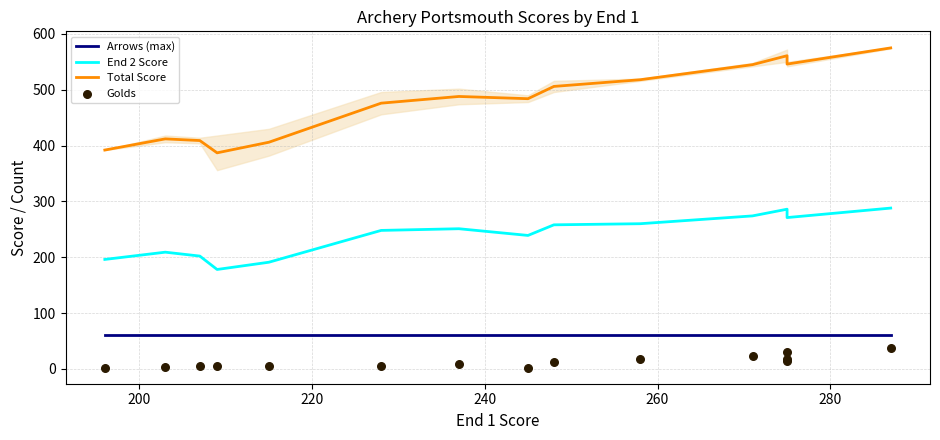

Which series has the widest spread of Y values?

Total Score